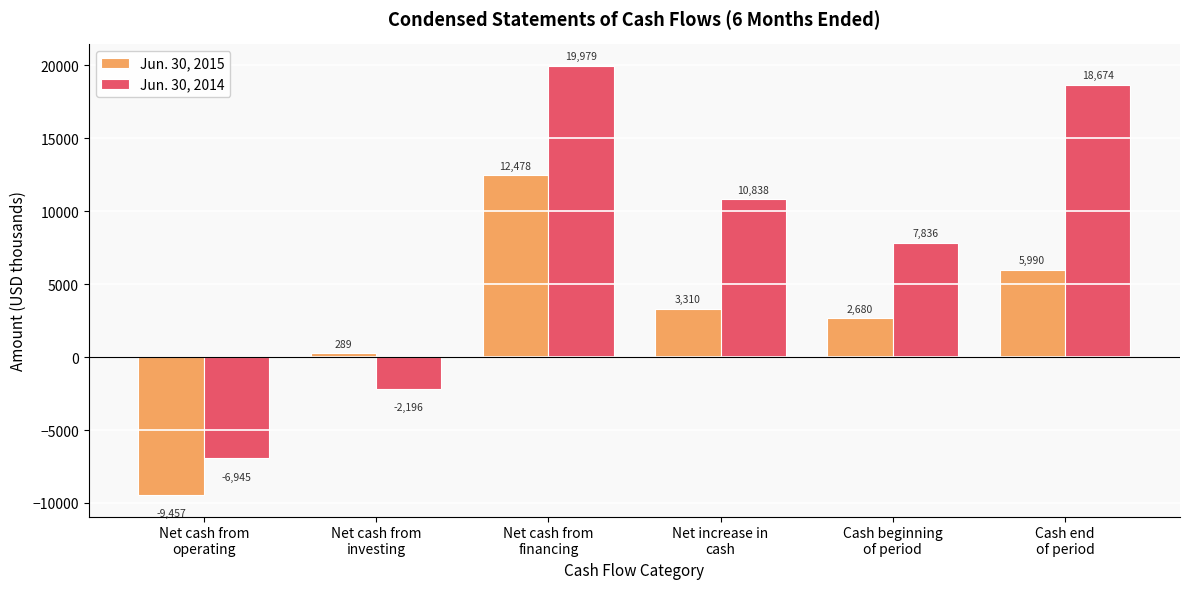

The Jun. 30, 2014 series shows 6633 at Net increase in
cash. True or false?

False